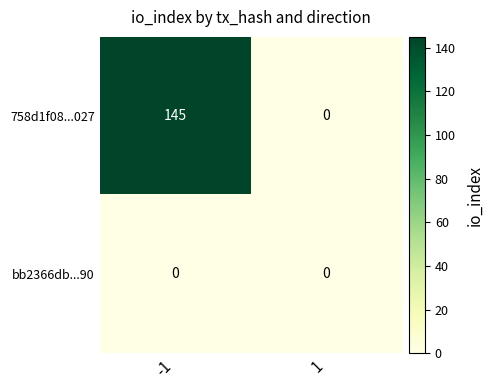

How many distinct data groups are displayed?

2